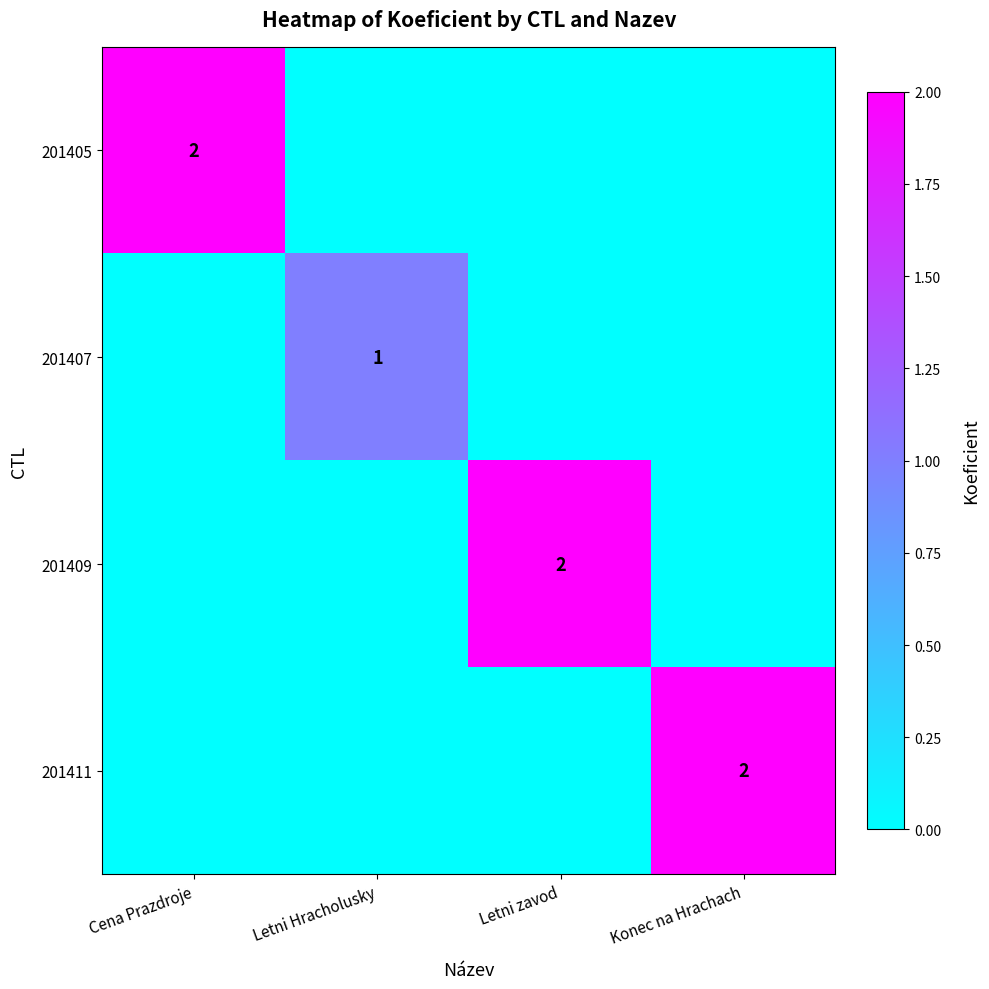

The value of 201405 at Cena Prazdroje is 3. True or false?

False